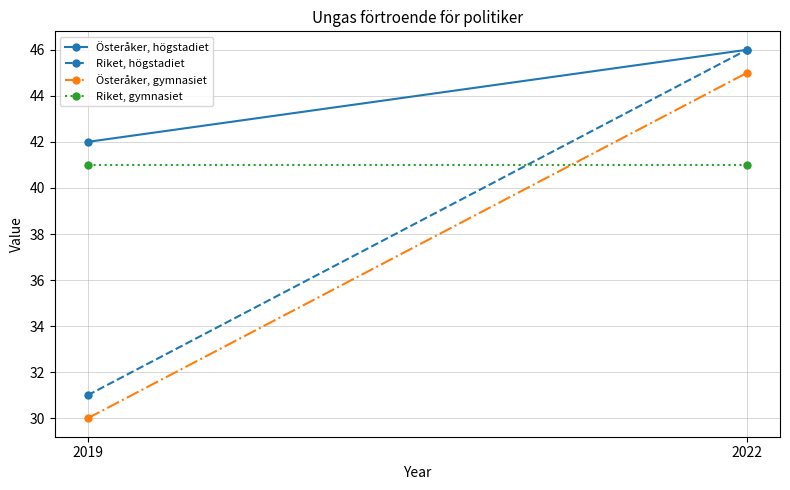

Is the value of Riket, högstadiet at 2022 greater than the value of Riket, gymnasiet at 2019?

Yes